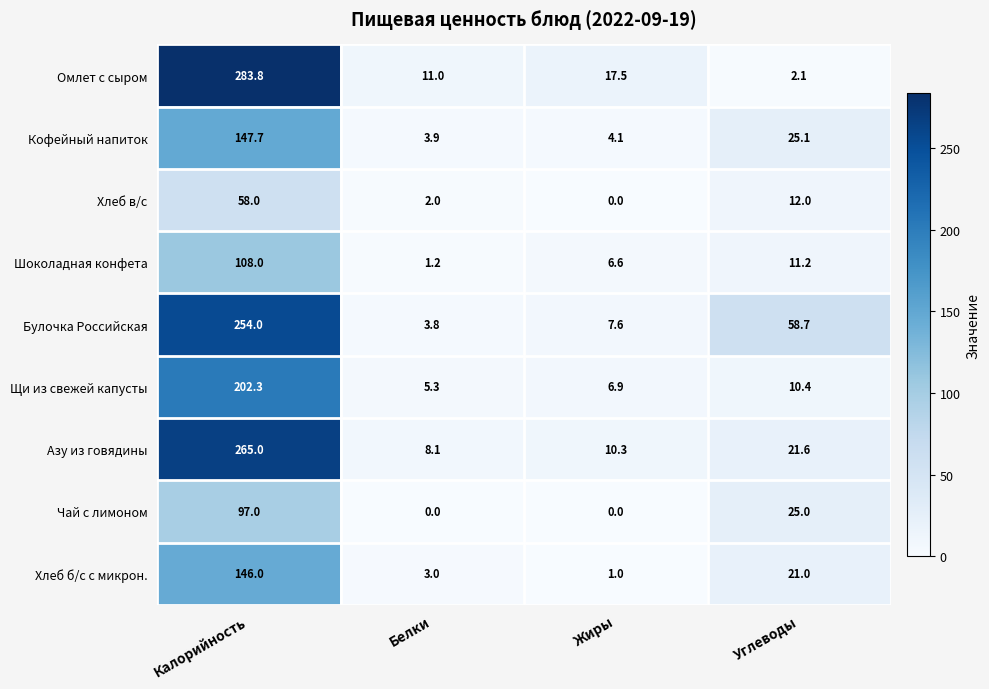

How many categories are shown in the chart?

4